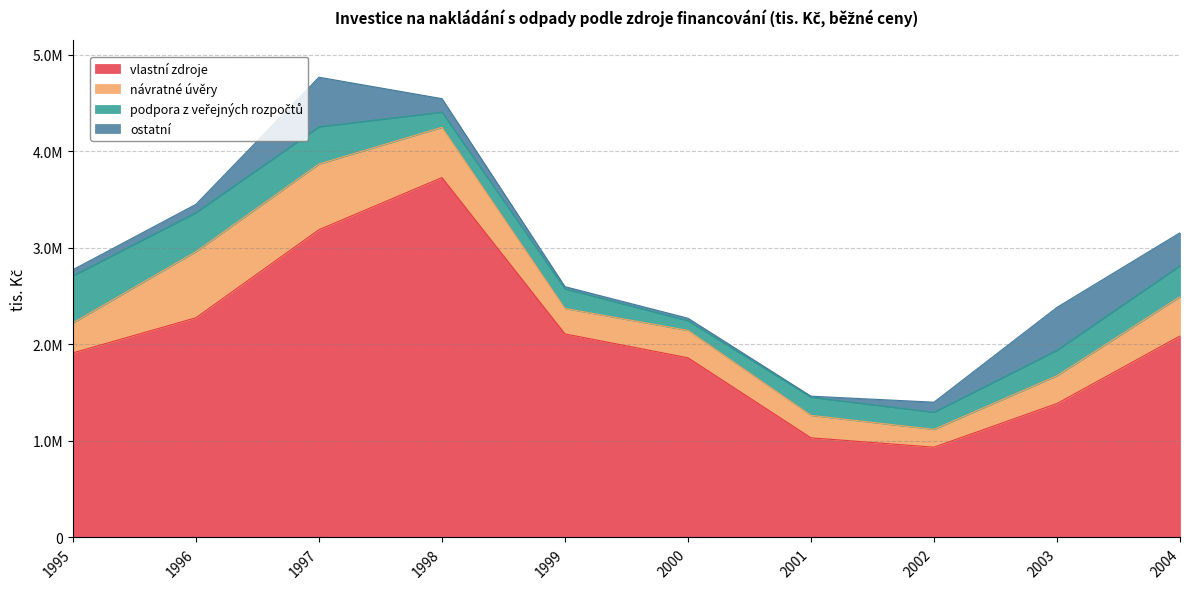

How many categories are shown in the chart?

10